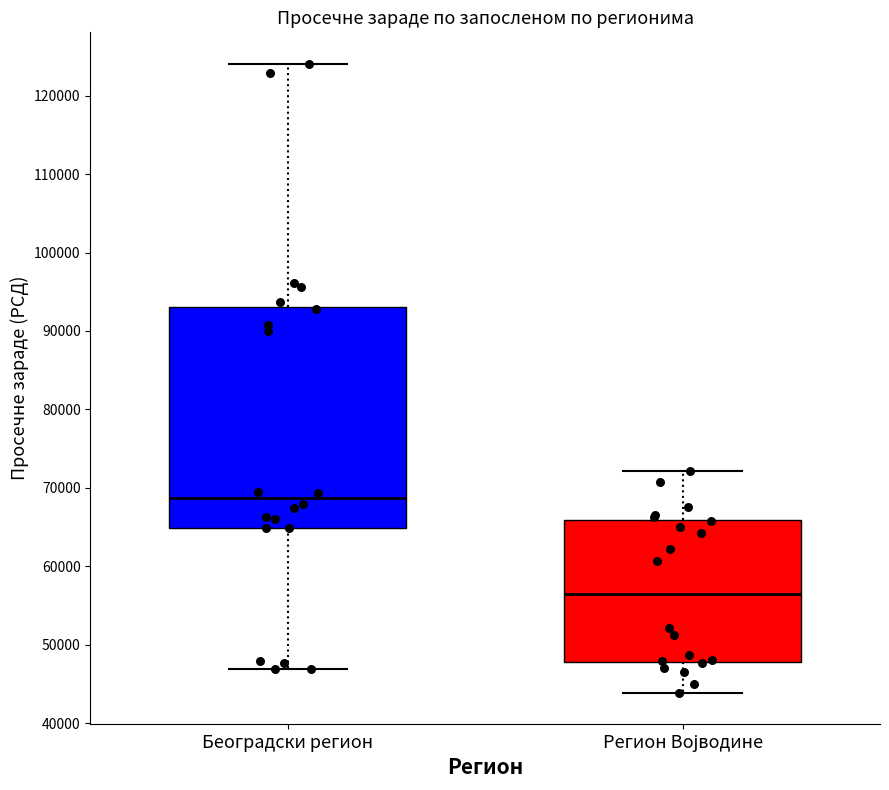

Which box has the highest median line?

Београдски регион